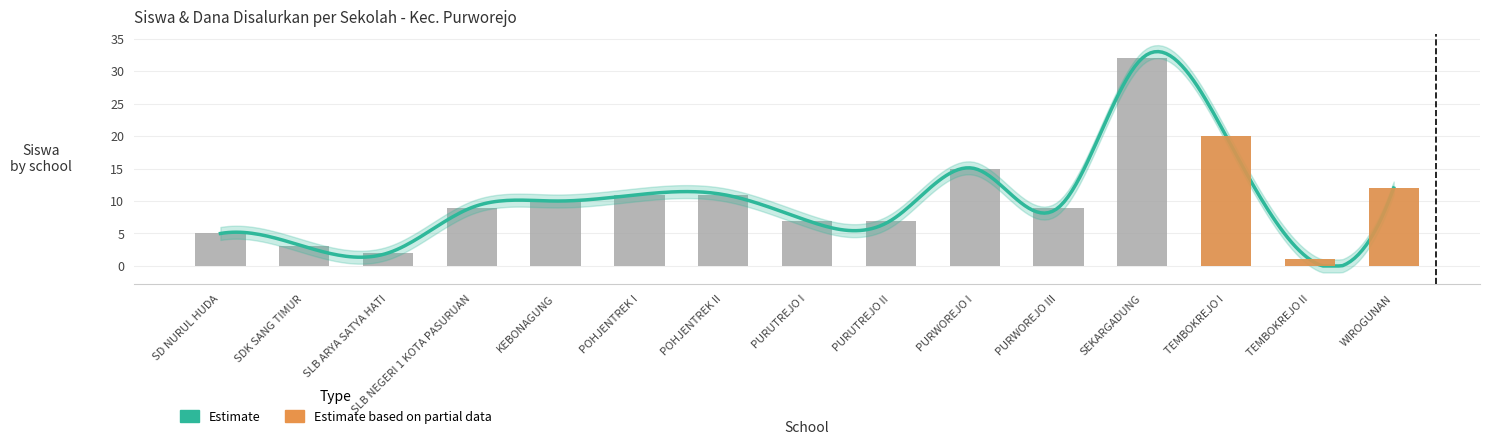

What is the value of the 8th bar from the left?

7